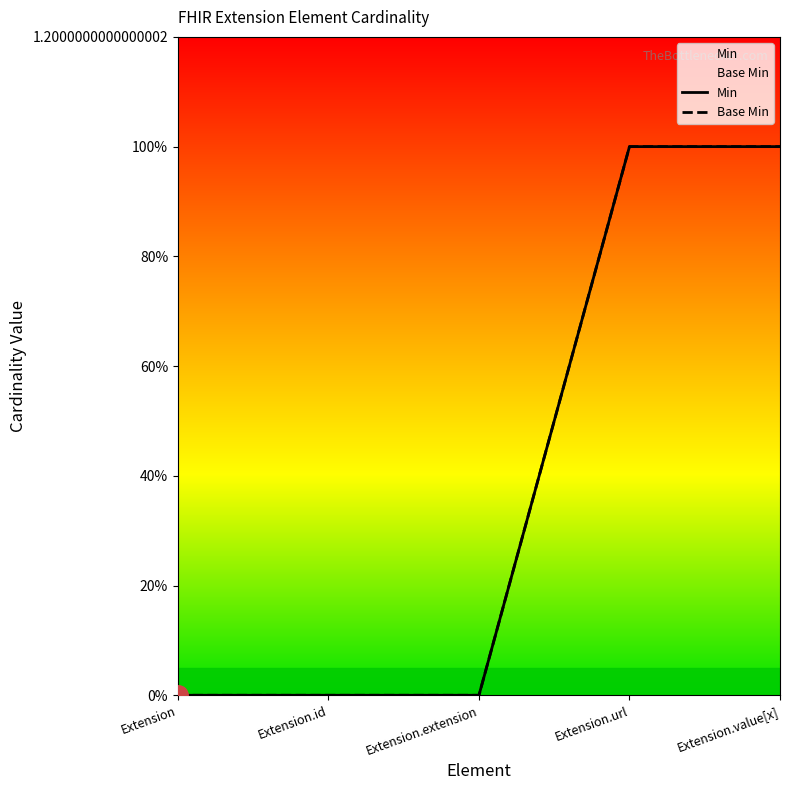

What is the sum of the Min values at Extension.value[x] and Extension.id?

1